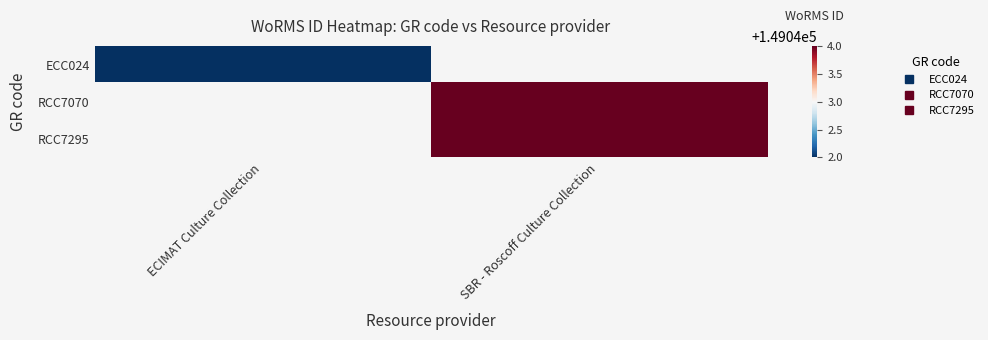

Rank the categories by RCC7070 value from lowest to highest.

ECIMAT Culture Collection, SBR - Roscoff Culture Collection